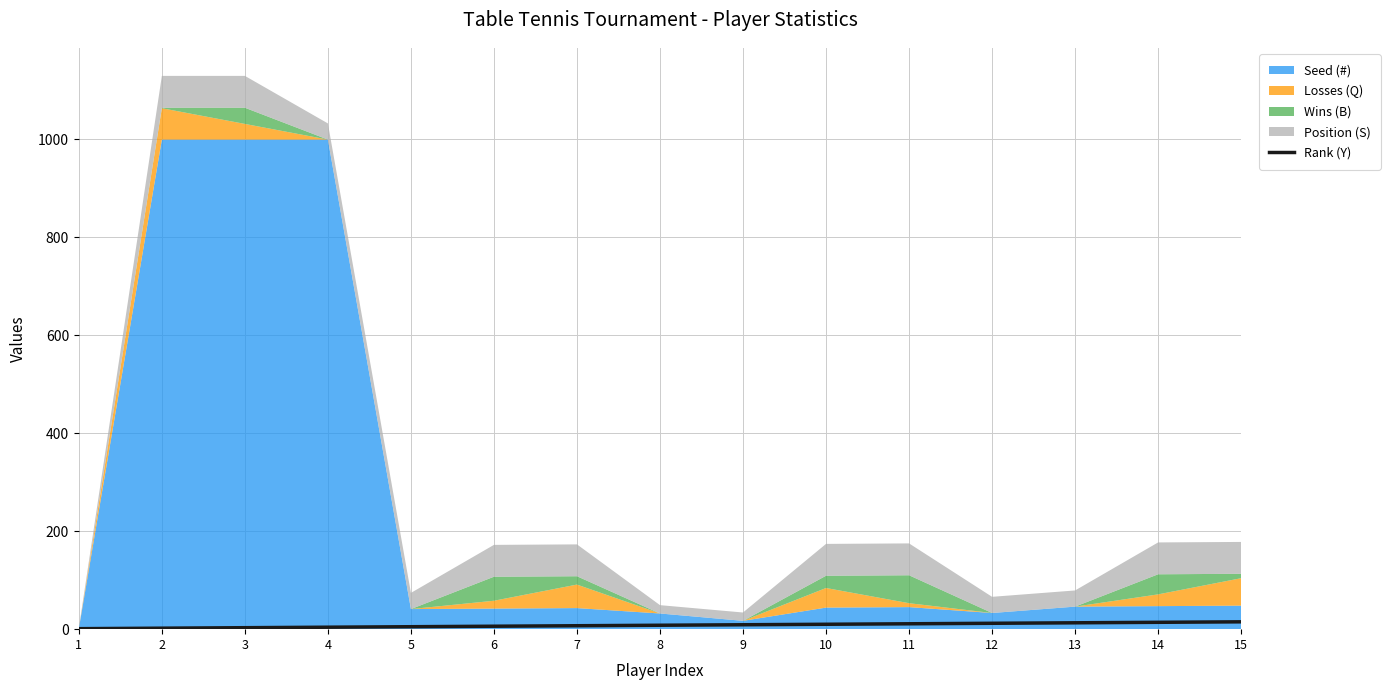

What is the sum of the values at 13 and 14?

27